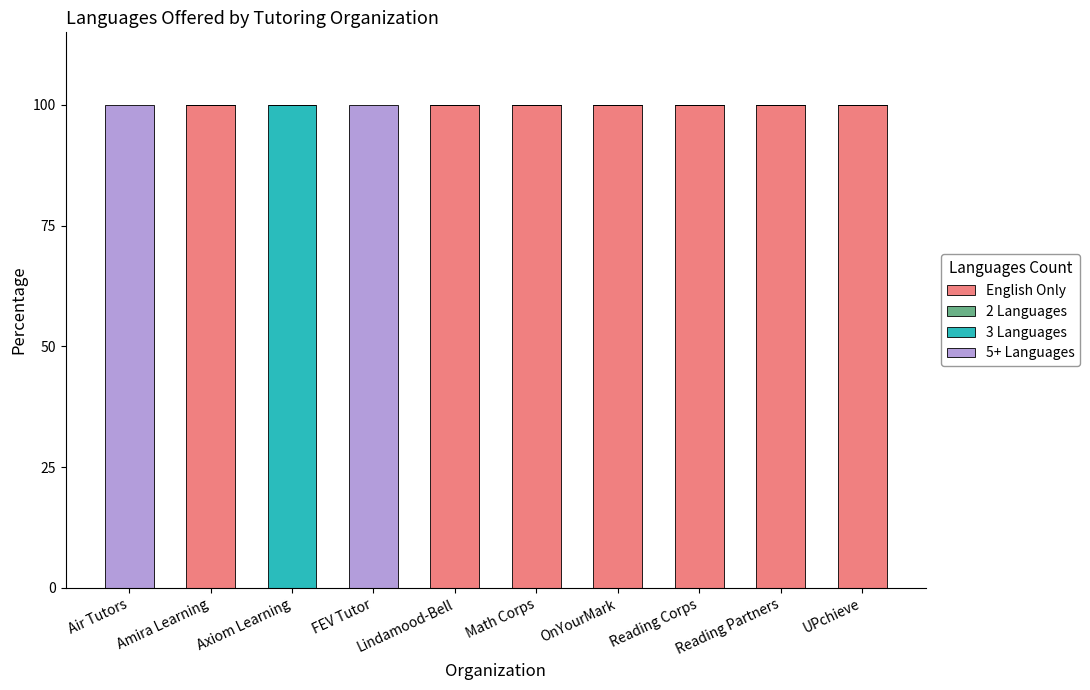

What is the total value across all series at Reading Partners?

100